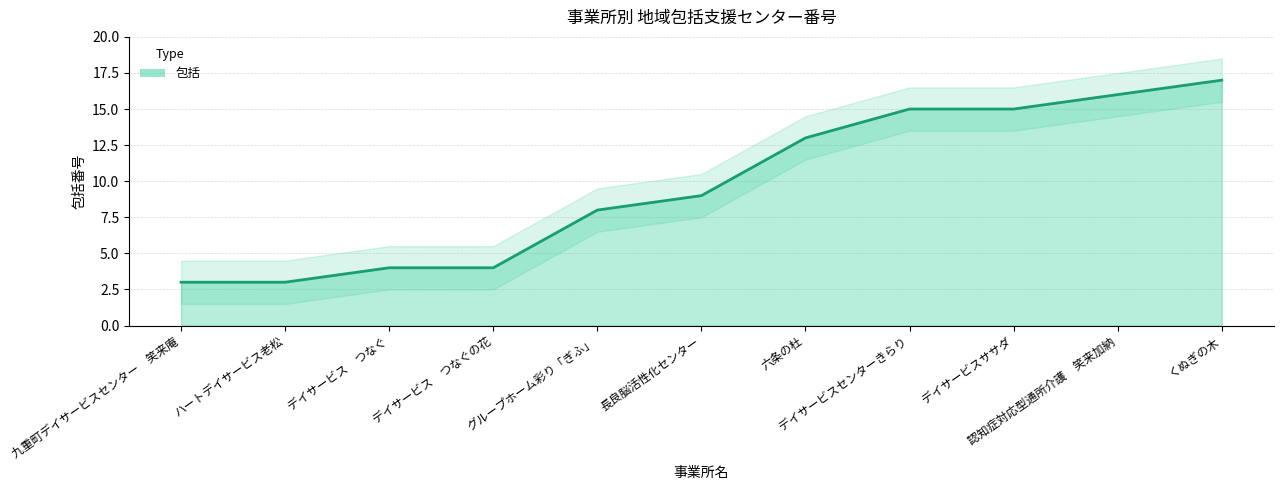

What is the minimum value shown in the chart?

3